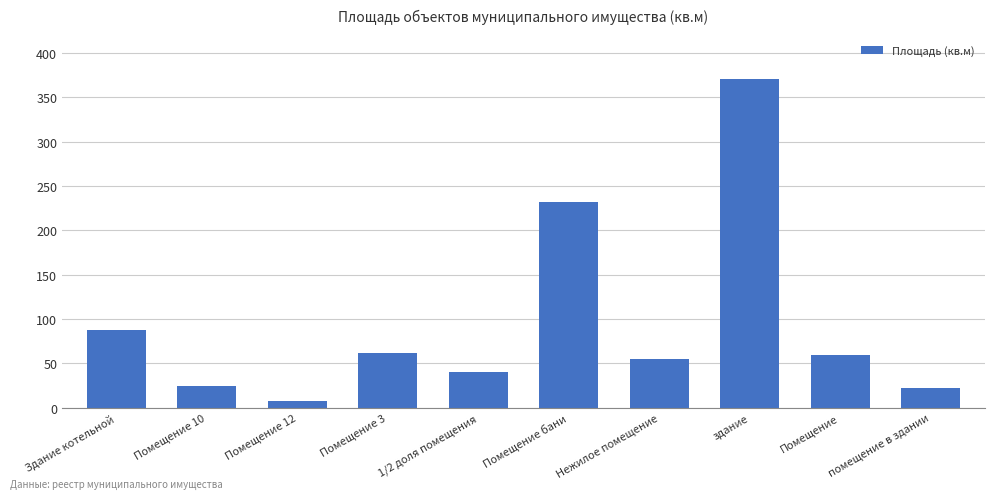

Which has a higher value, Помещение 10 or Помещение 3?

Помещение 3